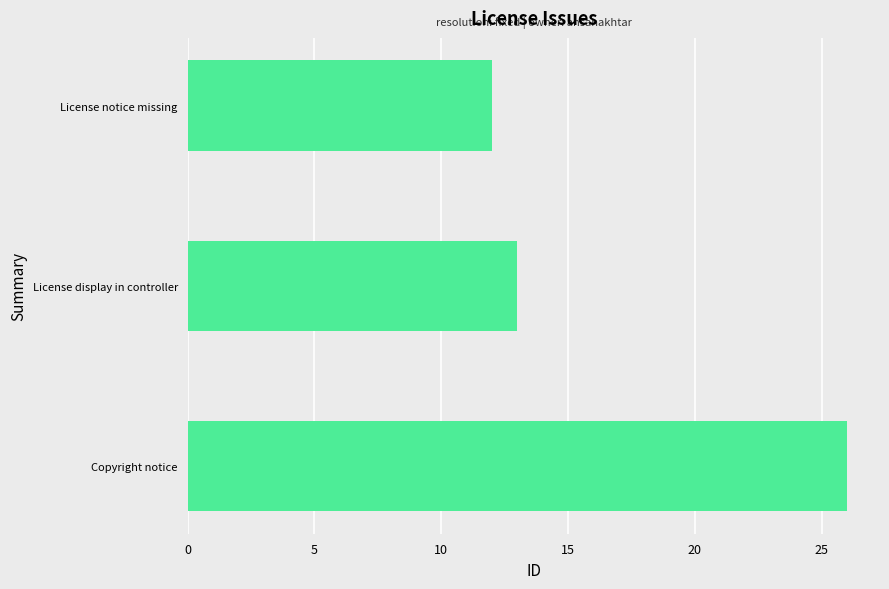

What is the value of the 3rd bar from the top?

26